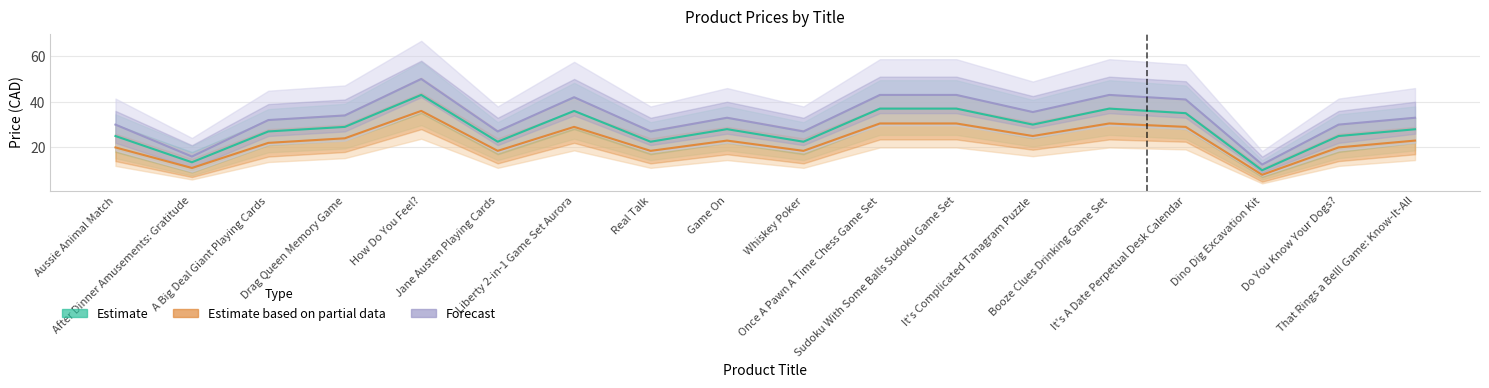

True or false: Forecast and Estimate based on partial data intersect in this chart.

False